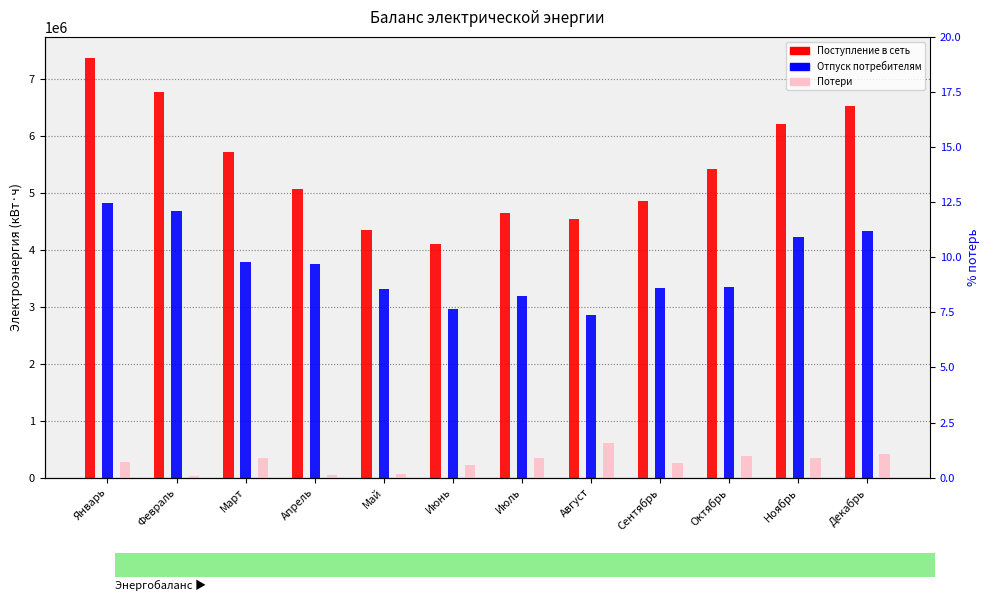

What is the value of the Отпуск потребителям bar at the 7th from the left?

3192360